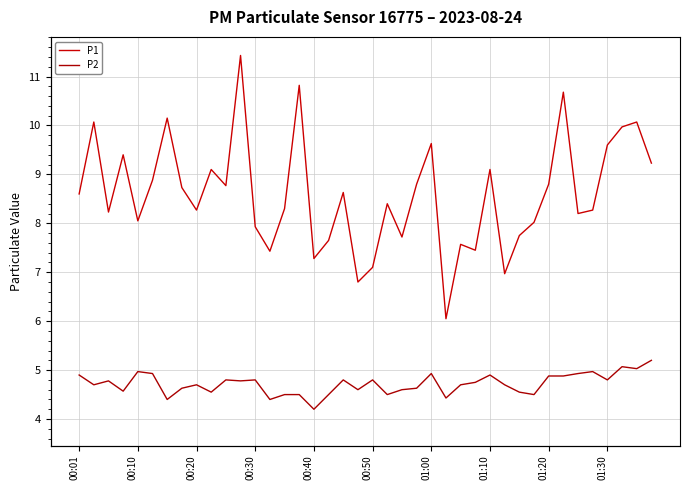

Which category has the lowest value in the P1 series?

25